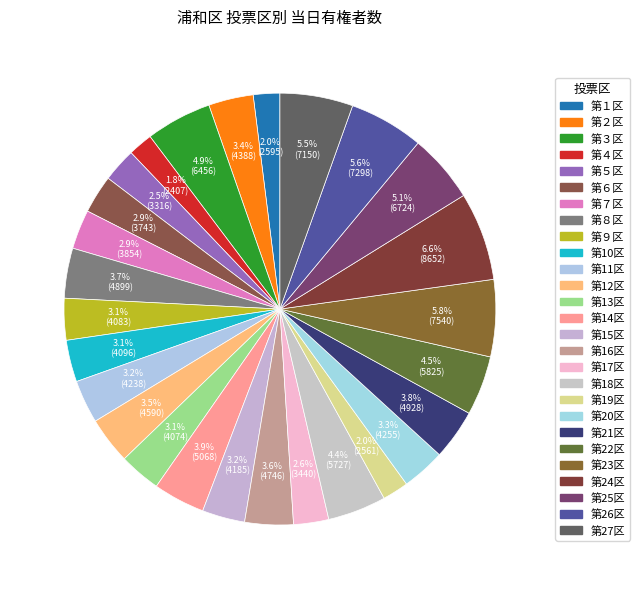

Rank the categories by value from highest to lowest.

第24区, 第23区, 第26区, 第27区, 第25区, 第３区, 第22区, 第18区, 第14区, 第21区, 第８区, 第16区, 第12区, 第２区, 第20区, 第11区, 第15区, 第10区, 第９区, 第13区, 第７区, 第６区, 第17区, 第５区, 第１区, 第19区, 第４区